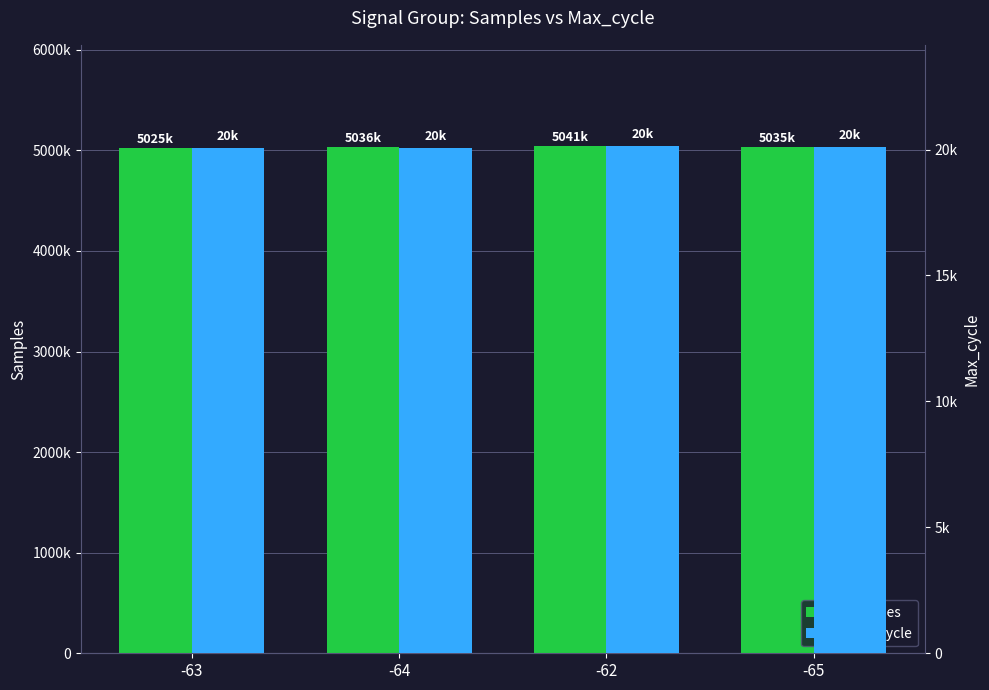

Reading left to right, list all the values displayed in this chart.

Samples: -63=5025750	-64=5036951	-62=5041288	-65=5035381
Max_cycle: -63=20061	-64=20057	-62=20130	-65=20115